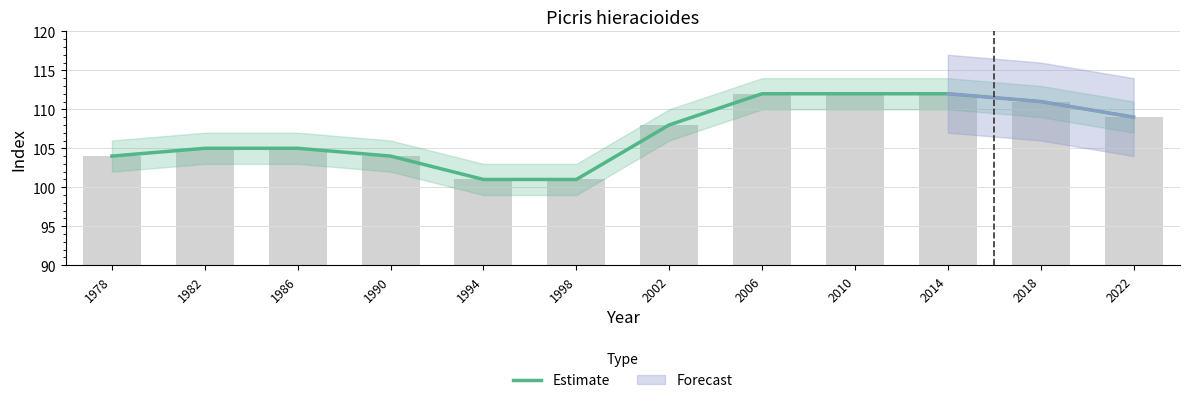

Rank the categories by value from highest to lowest.

2006, 2010, 2014, 2018, 2022, 2002, 1982, 1986, 1978, 1990, 1994, 1998